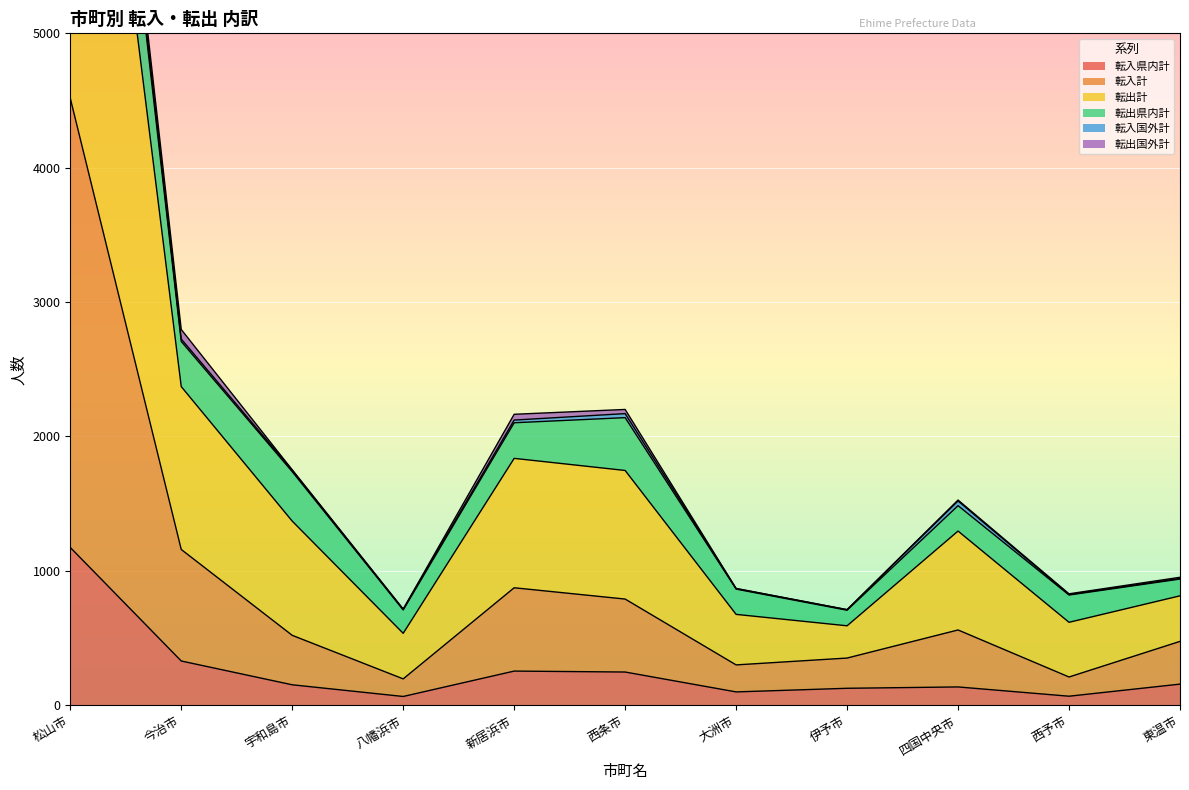

True or false: 転出計 and 転入計 intersect in this chart.

False